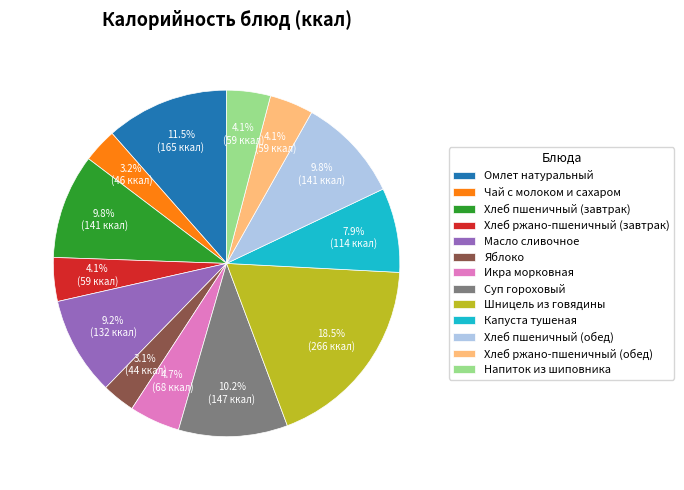

Is it true that Хлеб пшеничный (обед) is 10% of the pie?

True